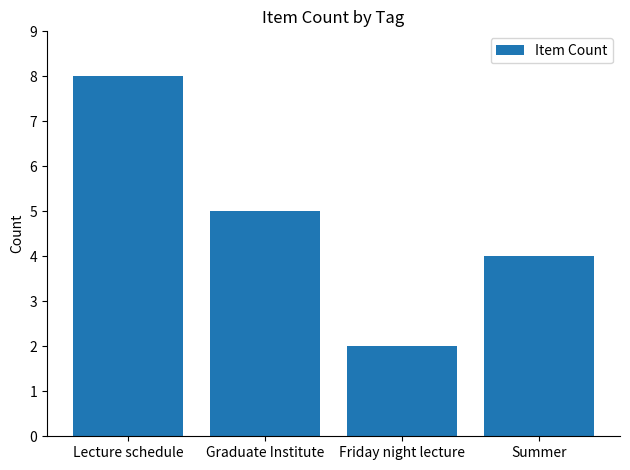

Rank the categories by value from lowest to highest.

Friday night lecture, Summer, Graduate Institute, Lecture schedule